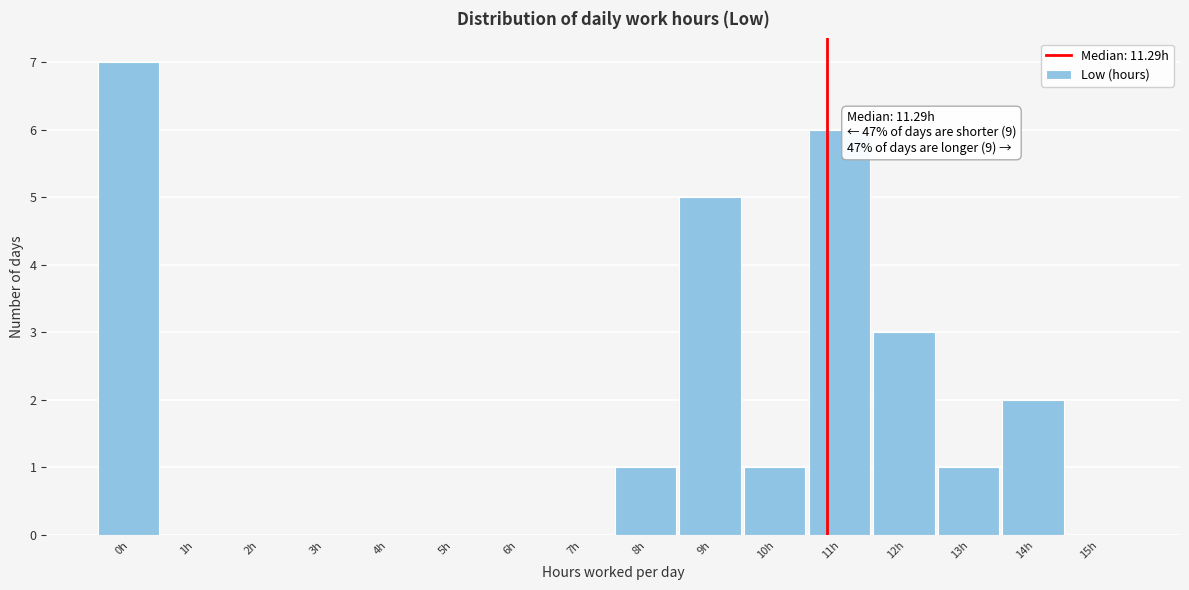

Reading left to right, what are all the values shown in this chart?

0h=7	1h=0	2h=0	3h=0	4h=0	5h=0	6h=0	7h=0	8h=1	9h=5	10h=1	11h=6	12h=3	13h=1	14h=2	15h=0